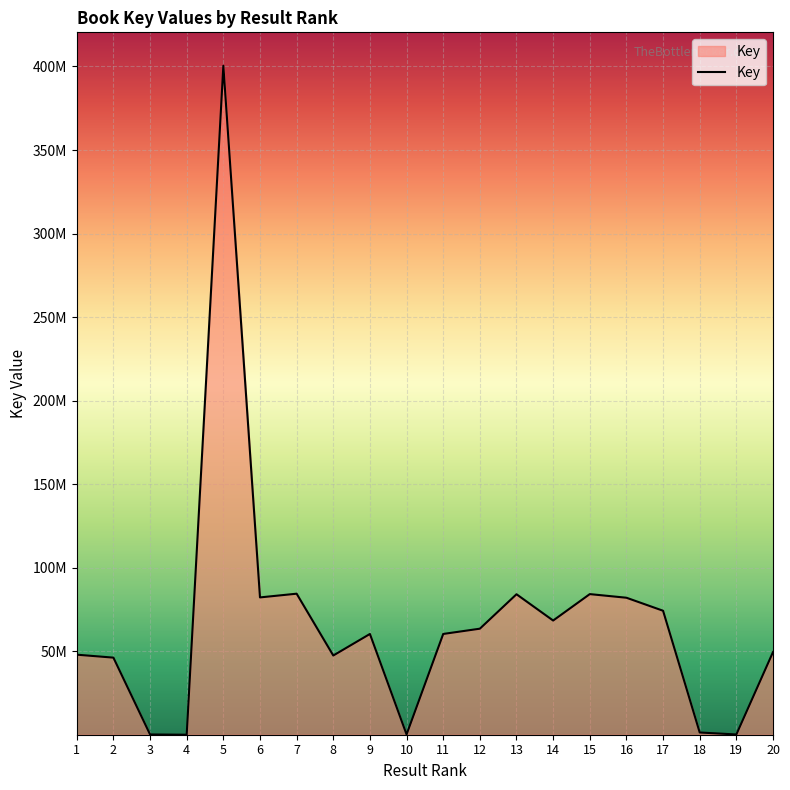

The value at 9 is 60311594. True or false?

True